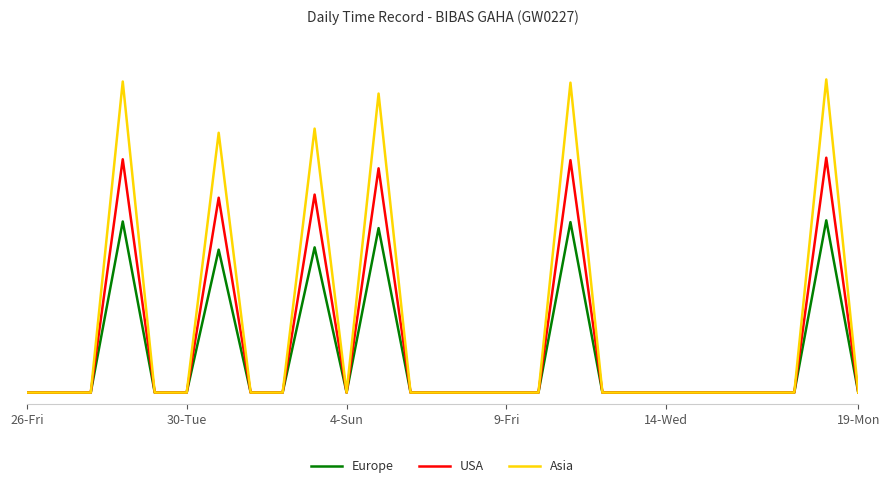

True or false: Asia and USA intersect in this chart.

False